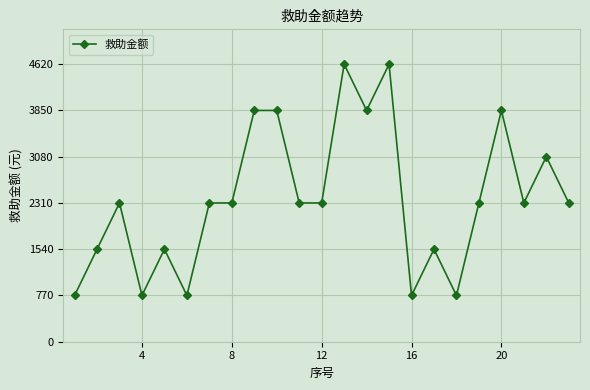

What is the smallest value displayed?

770